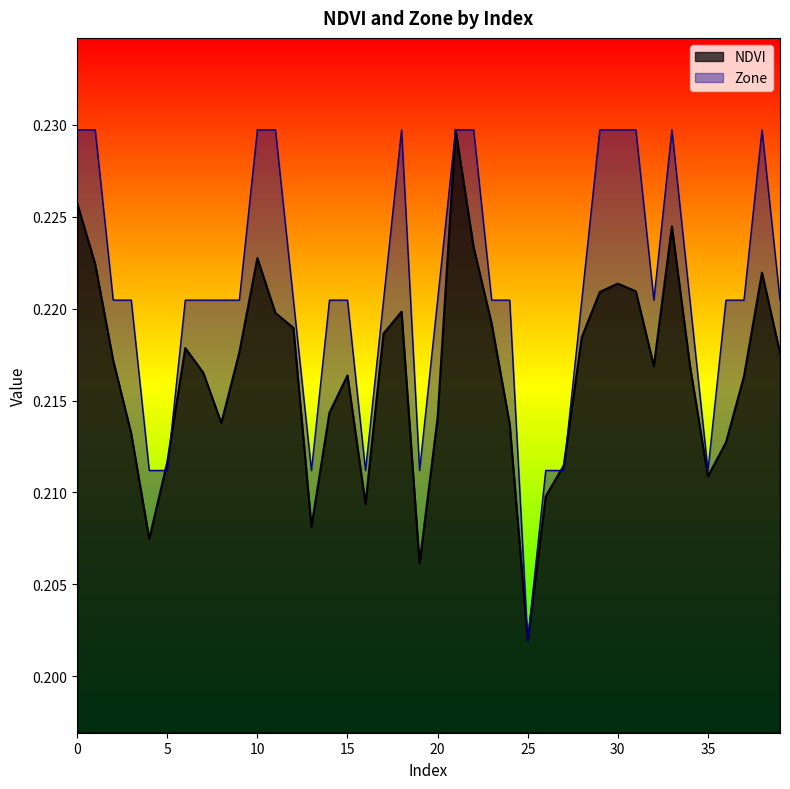

The value of NDVI at 34 is 0.4. True or false?

False